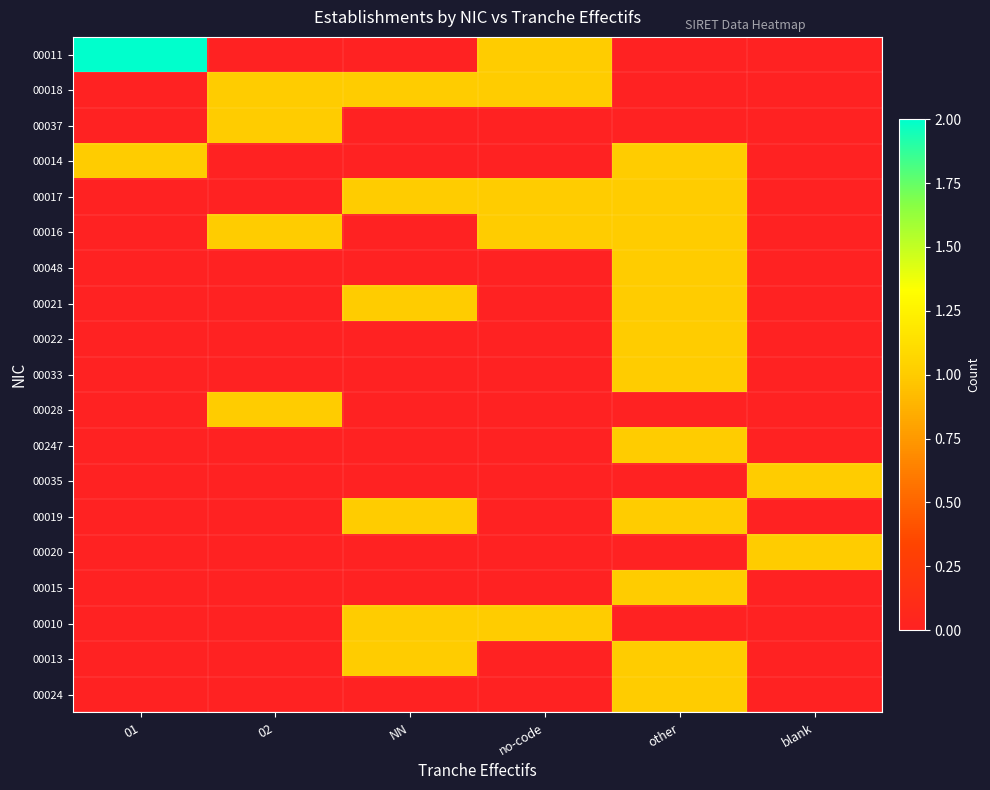

Rank the series at blank from lowest to highest value.

00011, 00018, 00037, 00014, 00017, 00016, 00048, 00021, 00022, 00033, 00028, 00247, 00019, 00015, 00010, 00013, 00024, 00035, 00020